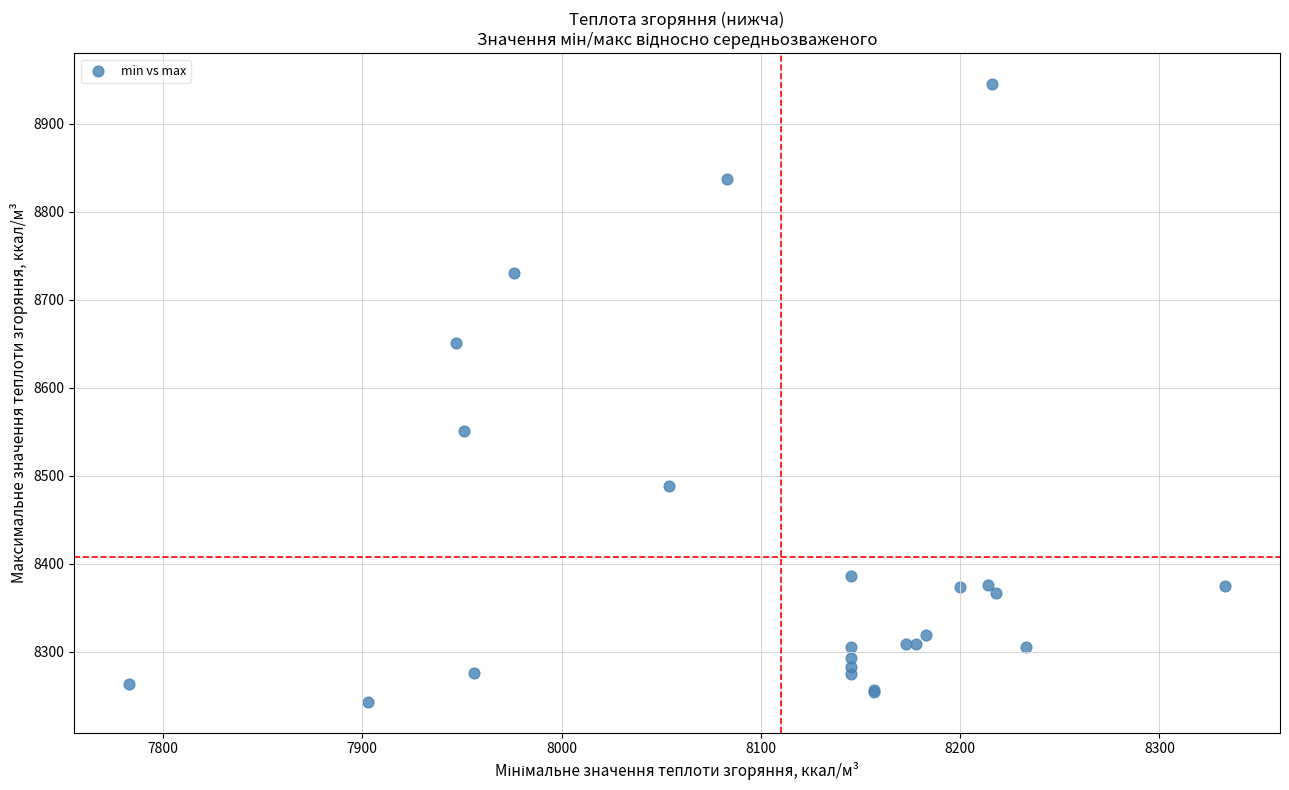

What Y value in the scatter plot is closest to 8594?

8551